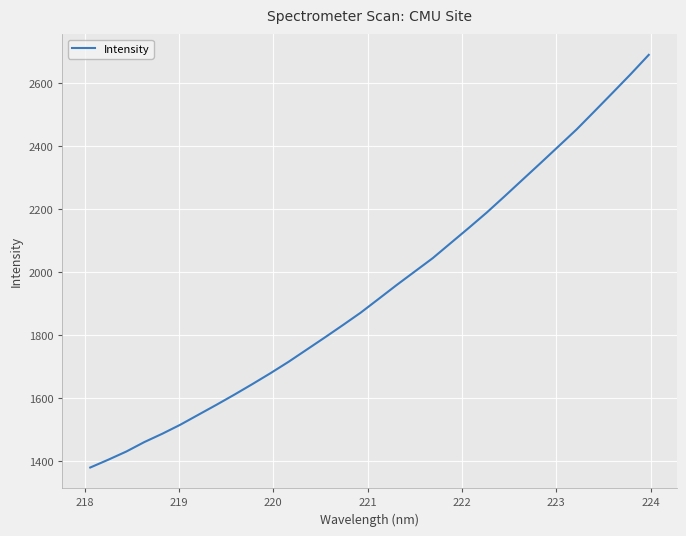

How many lines are shown in the chart?

1